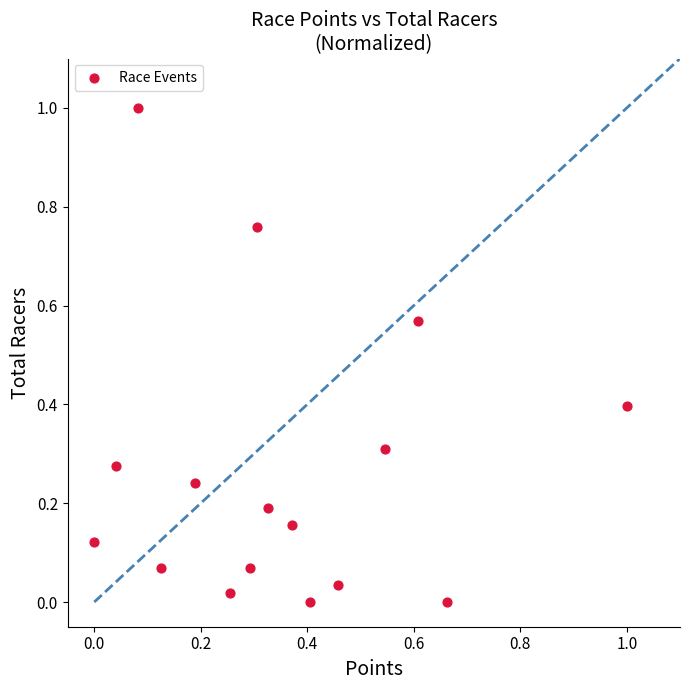

What is the range of Y values (max minus min)?

1.0